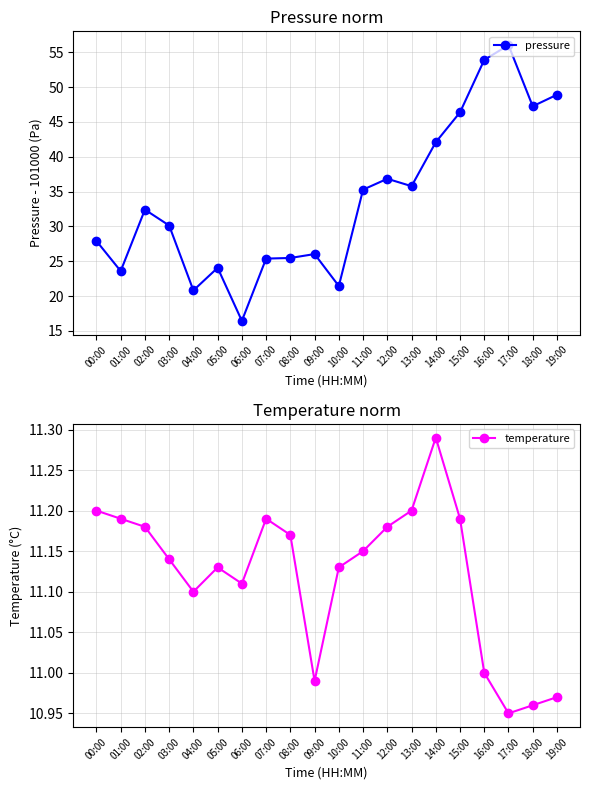

What is the difference between the highest and lowest values at 05:00?

12.9